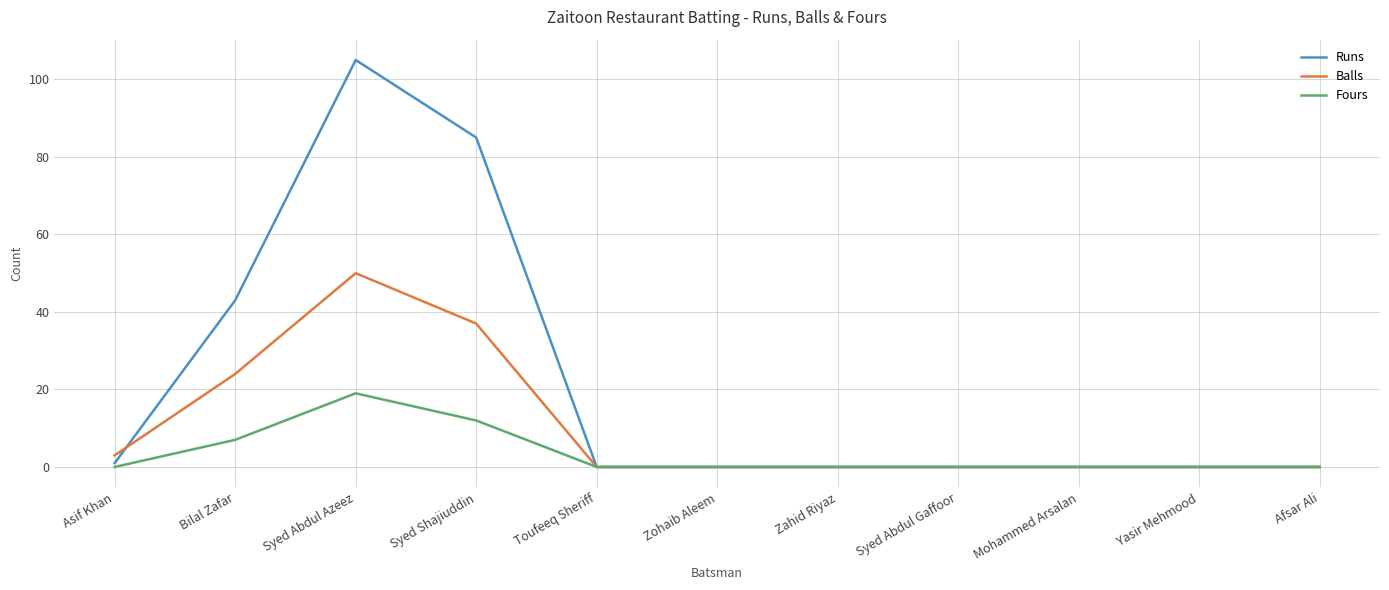

At which label does Runs reach its peak?

Syed Abdul Azeez